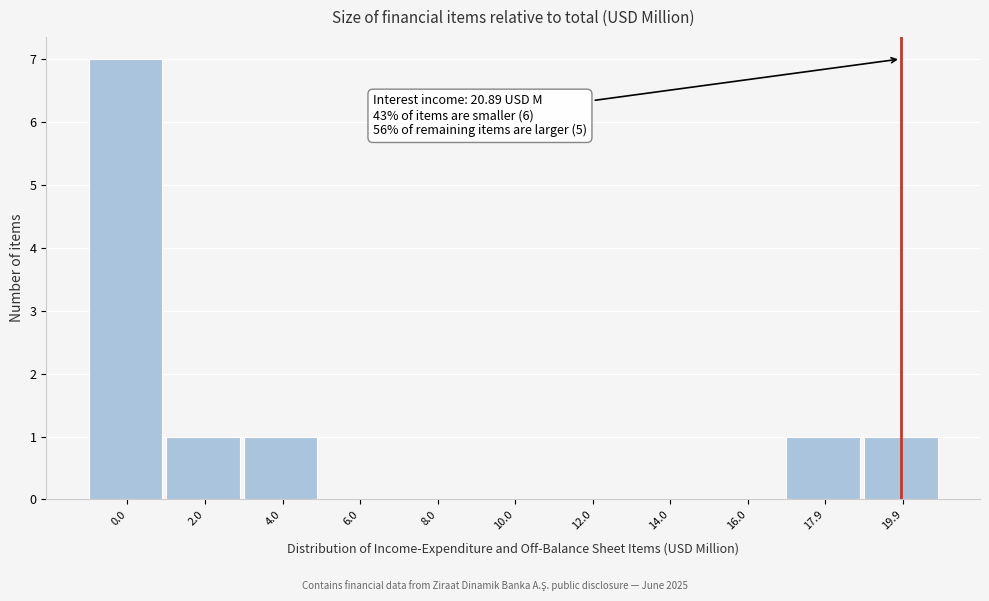

Reading right to left, transcribe all the data shown in this chart.

19.9=1	17.9=1	16.0=0	14.0=0	12.0=0	10.0=0	8.0=0	6.0=0	4.0=1	2.0=1	0.0=7